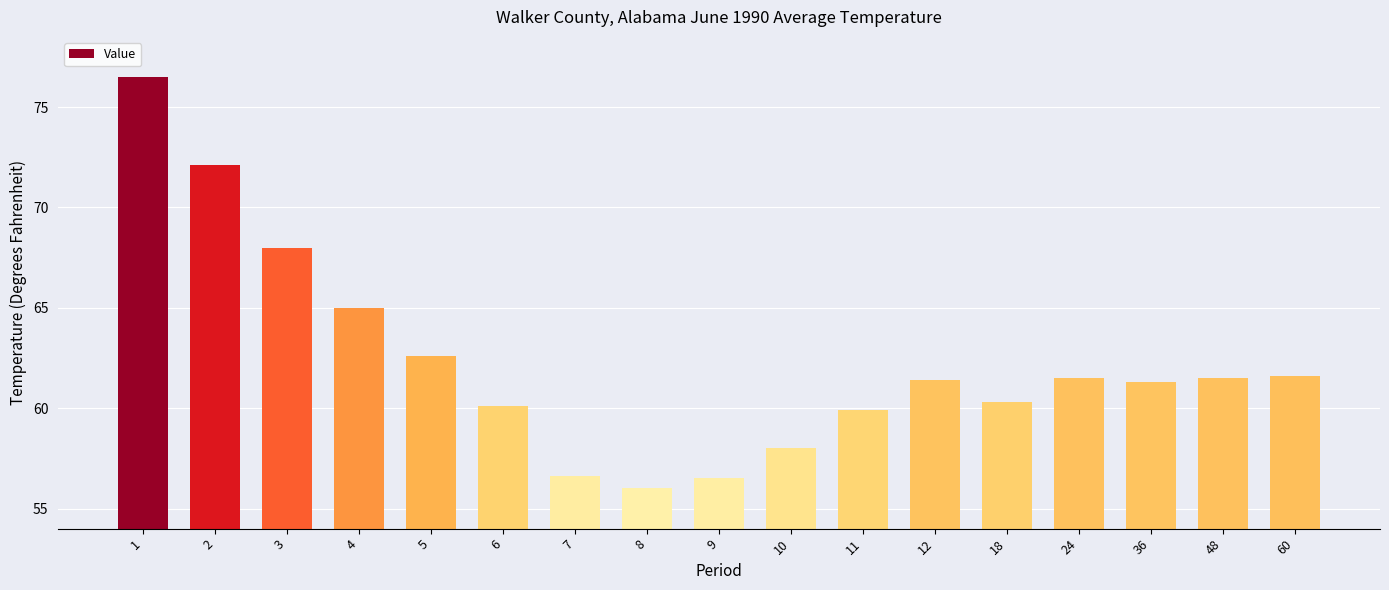

How many bars are there in total?

17